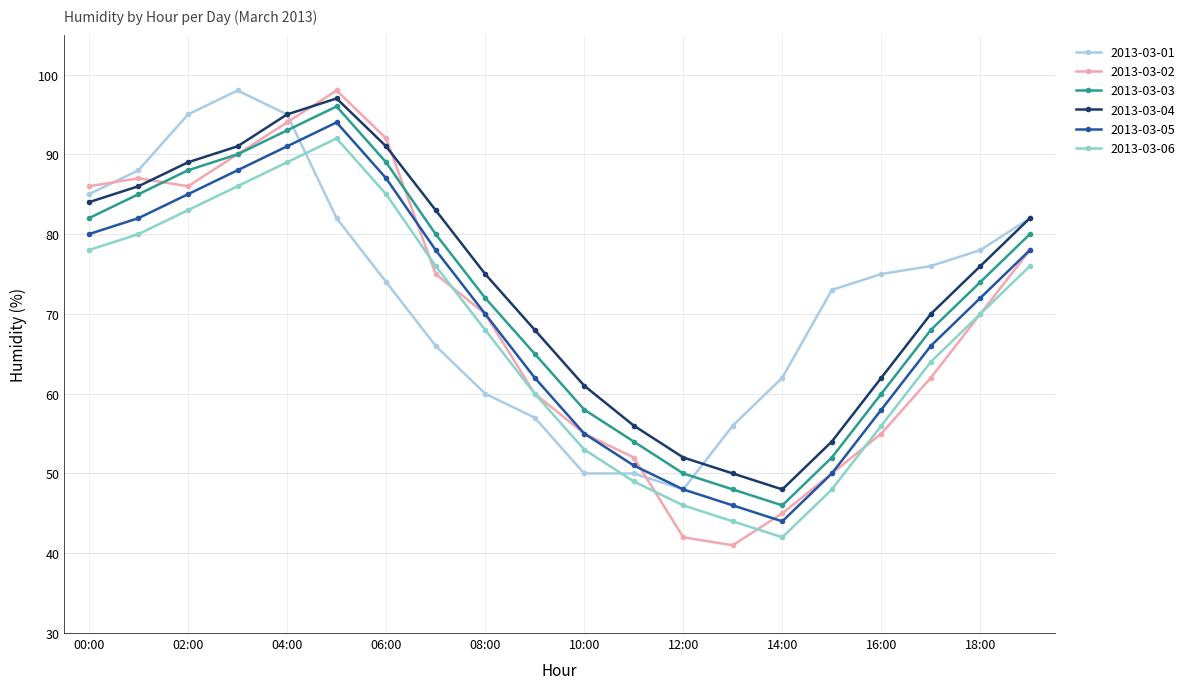

Reading left to right, extract all data points from this chart.

2013-03-01: 85	88	95	98	95	82	74	66	60	57	50	50	48	56	62	73	75	76	78	82
2013-03-02: 86	87	86	90	94	98	92	75	70	60	55	52	42	41	45	50	55	62	70	78
2013-03-03: 82	85	88	90	93	96	89	80	72	65	58	54	50	48	46	52	60	68	74	80
2013-03-04: 84	86	89	91	95	97	91	83	75	68	61	56	52	50	48	54	62	70	76	82
2013-03-05: 80	82	85	88	91	94	87	78	70	62	55	51	48	46	44	50	58	66	72	78
2013-03-06: 78	80	83	86	89	92	85	76	68	60	53	49	46	44	42	48	56	64	70	76